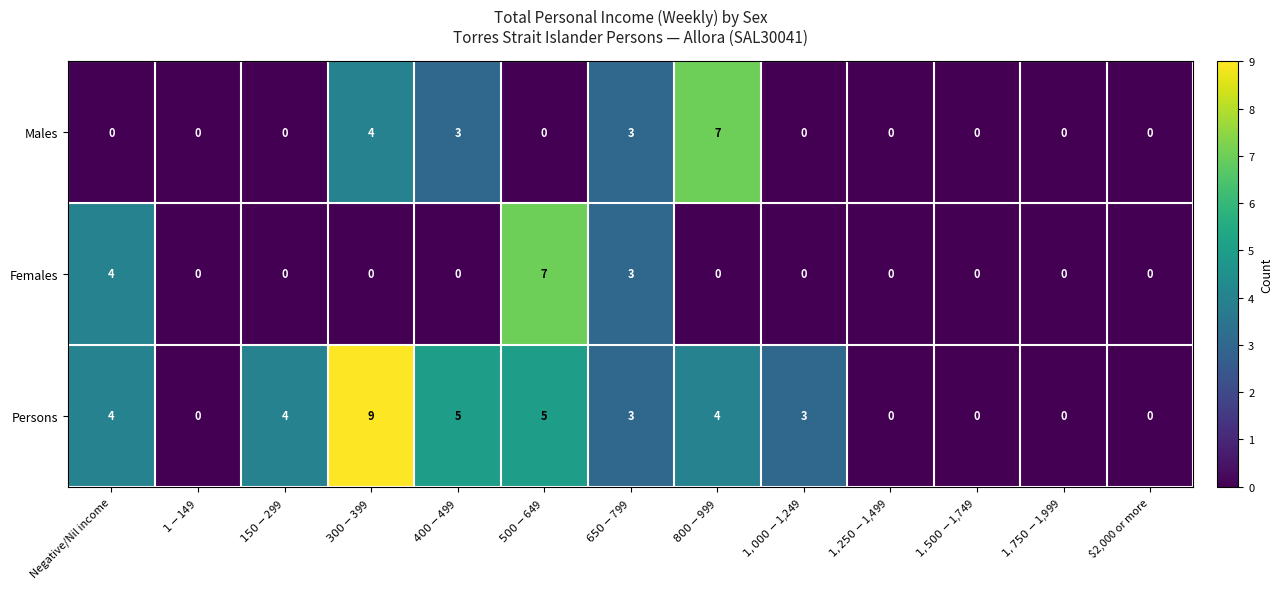

True or false: Males has a value of 4 at Negative/Nil income.

False